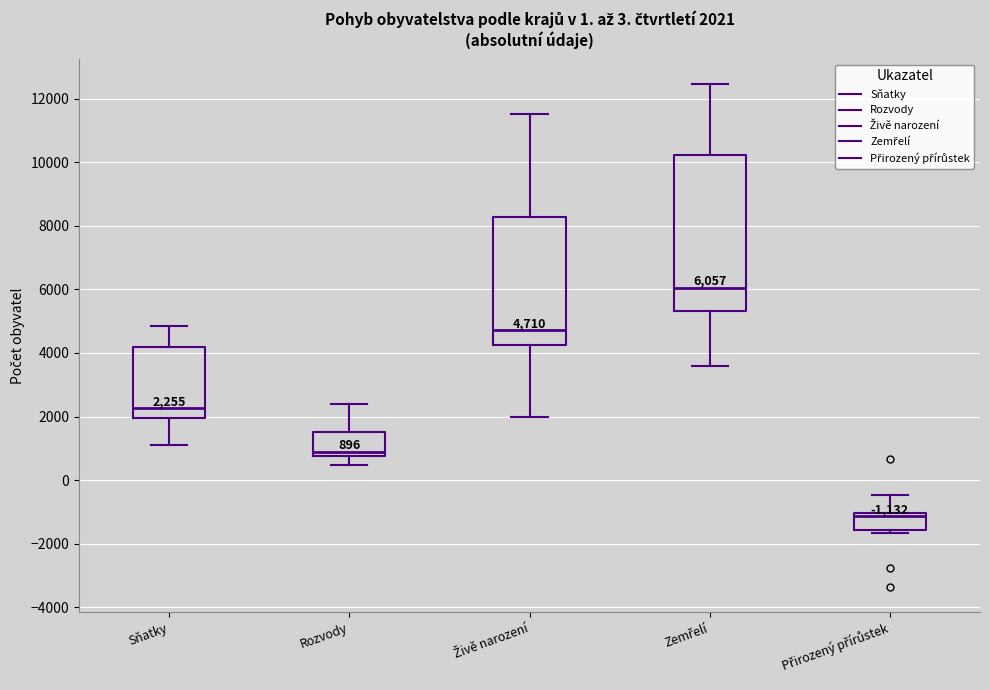

Which box is the tallest, from its lower edge to its upper edge?

Zemřelí